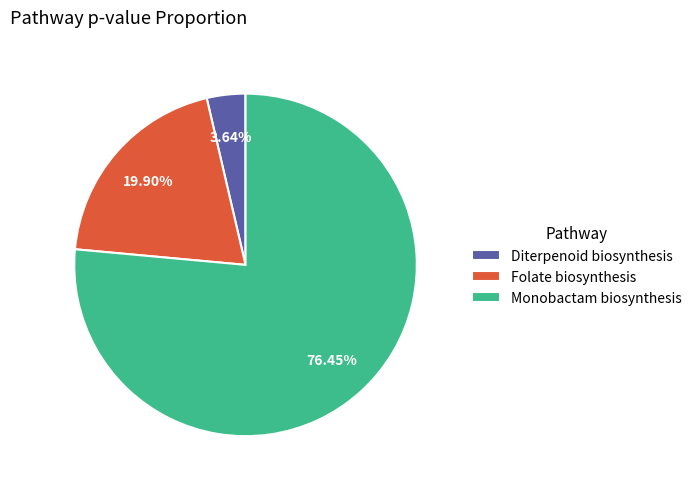

Which slice is the smallest?

Diterpenoid biosynthesis